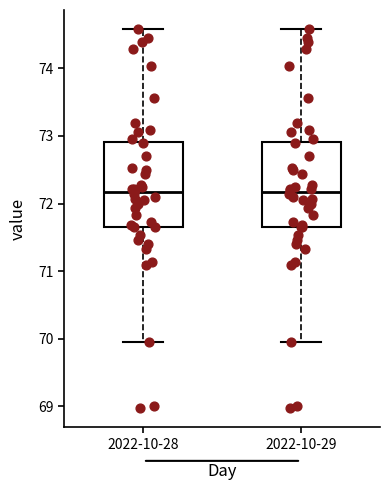

Reading left to right, transcribe this box plot: for each box, give where its median line is, the range the box spans, and where its two whiskers end, as read against the y-axis. The values are not printed on the chart, so give them approximately, as read against the axis.

2022-10-28: median 72.2, box 71.7 to 72.9, whiskers 70.0 to 74.6
2022-10-29: median 72.2, box 71.7 to 72.9, whiskers 70.0 to 74.6